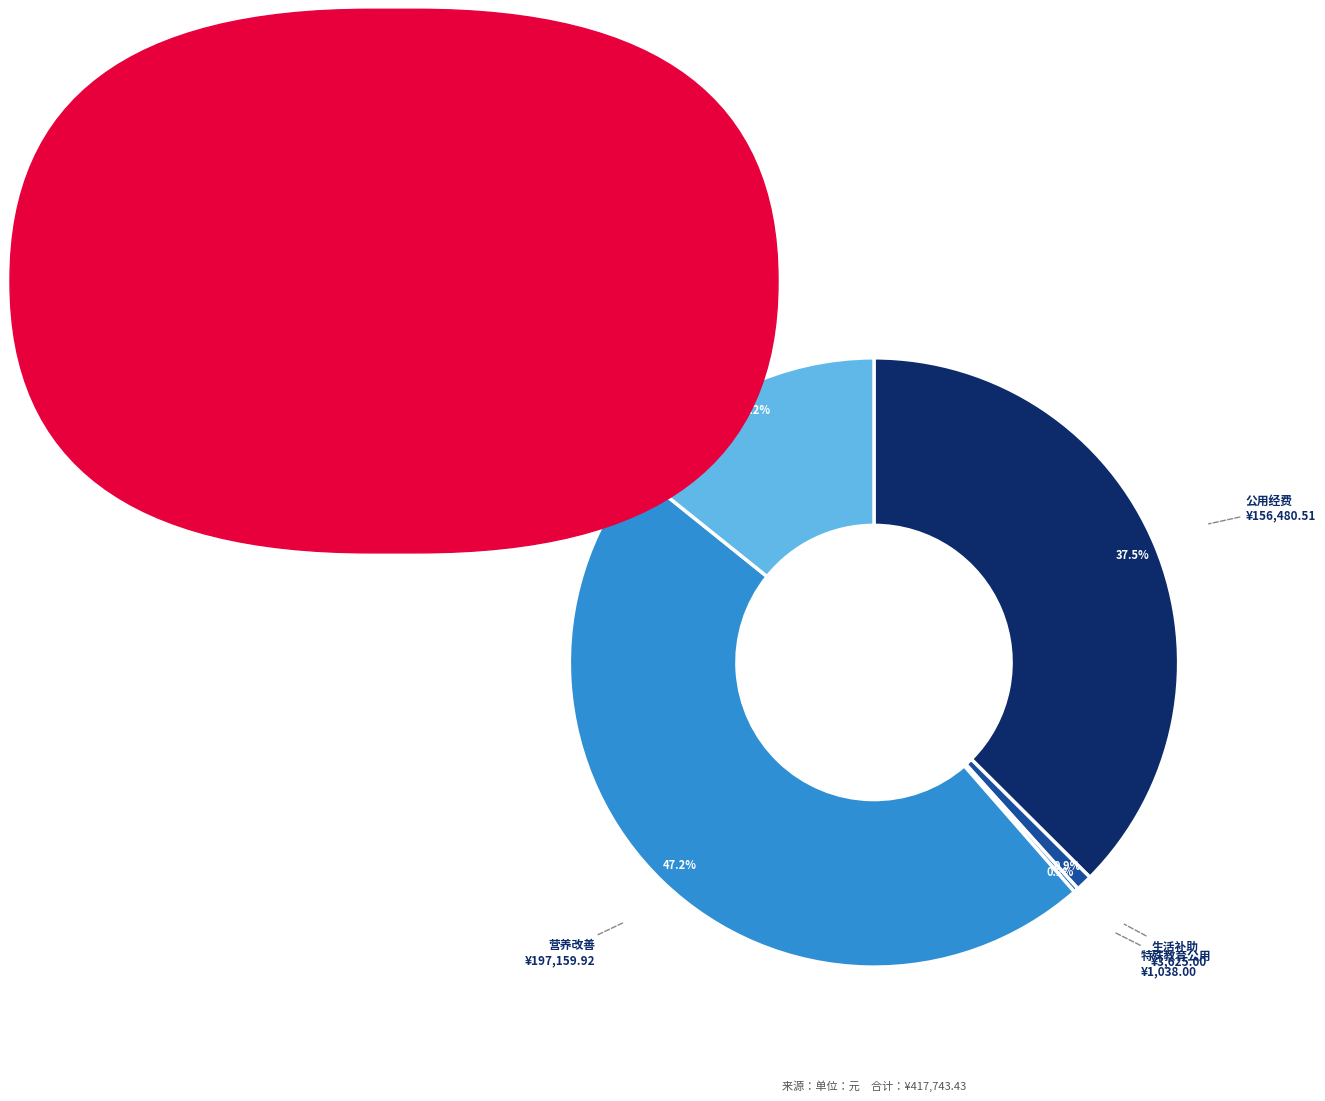

Is there any slice that represents more than half of the pie?

No